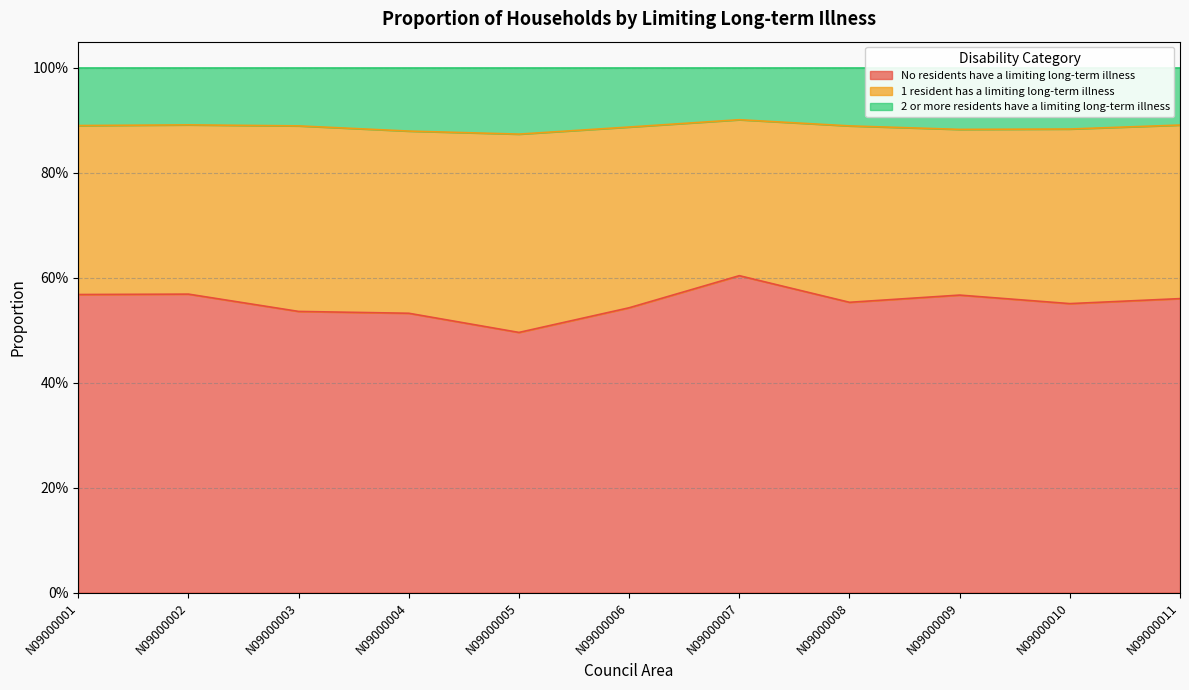

What is the average value of the No residents have a limiting long-term illness series?

0.6